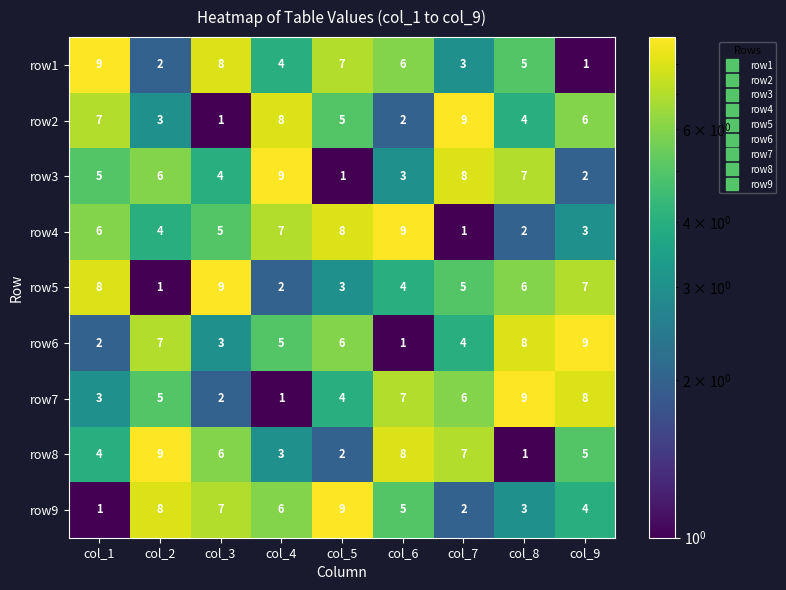

What is the average value of the row2 series?

5